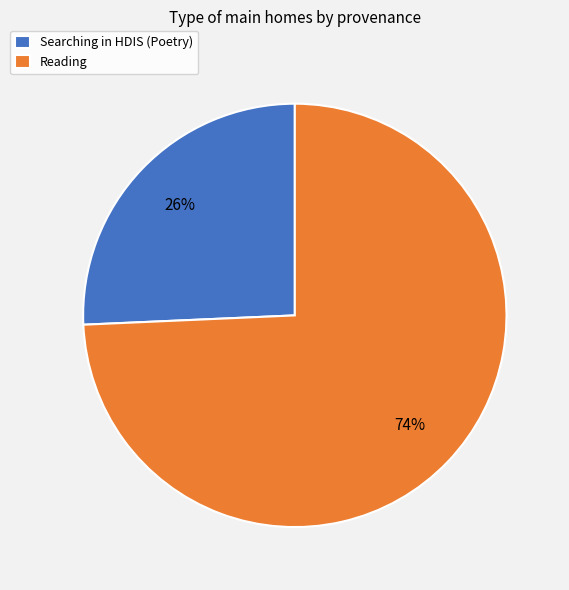

Is the sum of Searching in HDIS (Poetry) and Reading greater than half?

Yes